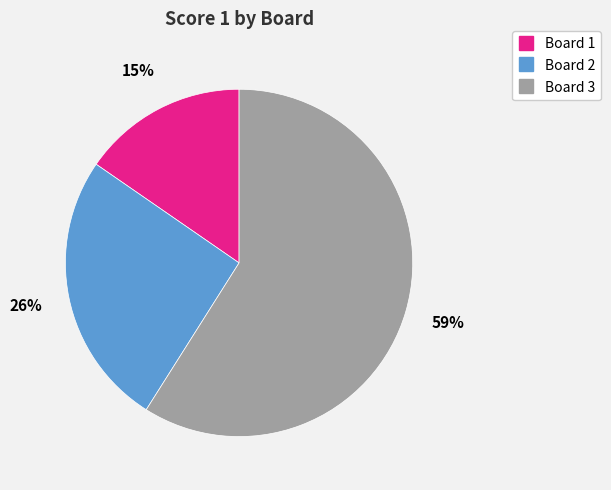

Is it true that Board 3 is 59% of the pie?

True